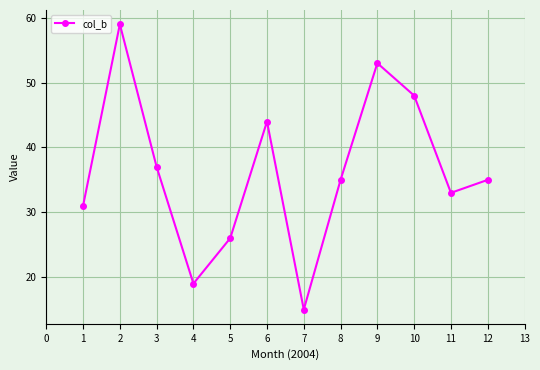

True or false: the data shows 60 at 8.

False